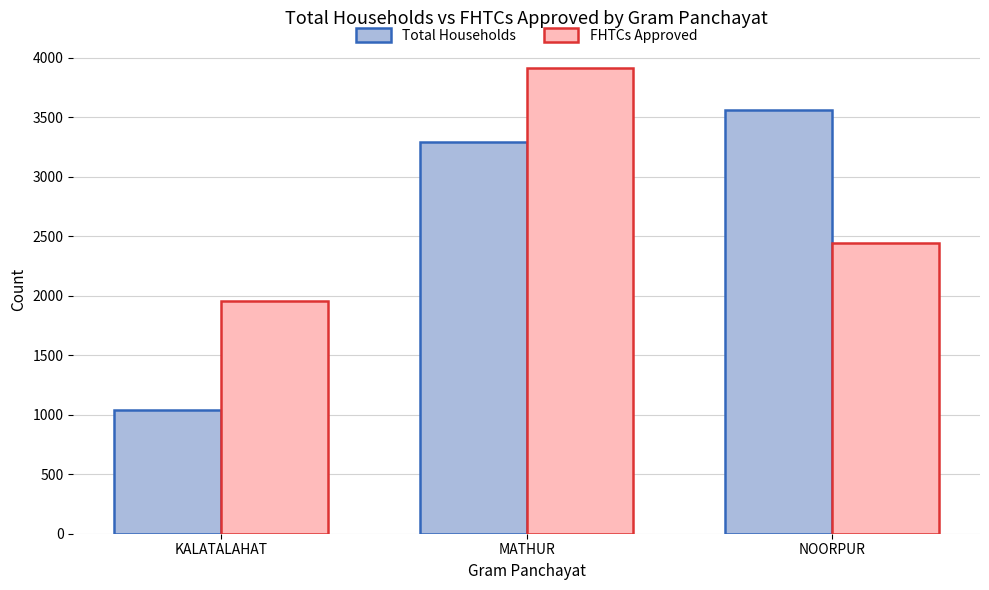

What is the difference between the maximum and minimum values in the Total Households series?

2523